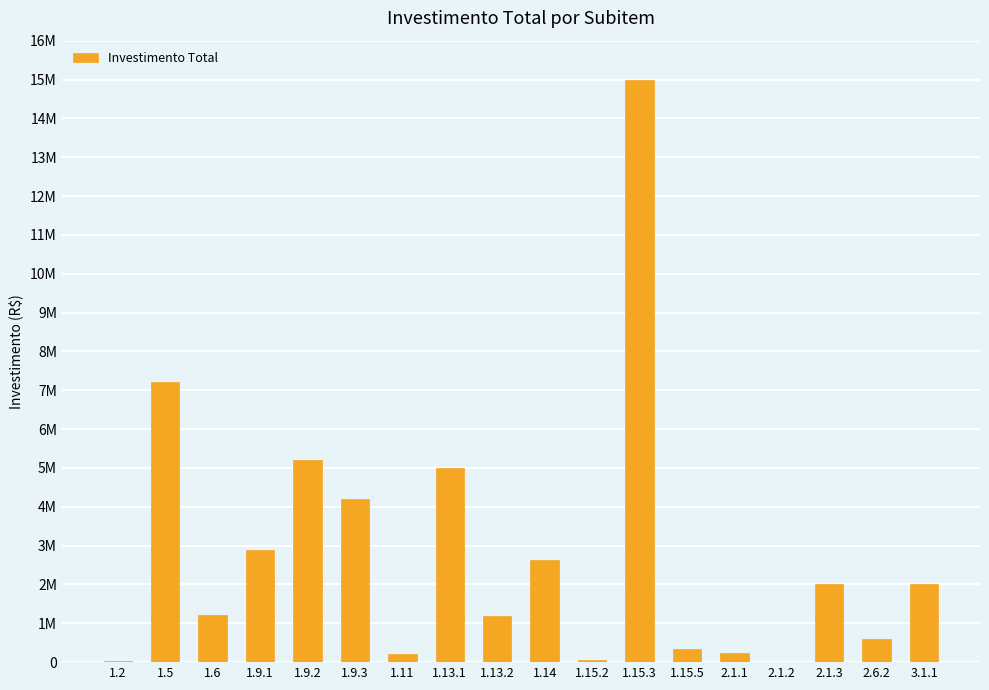

At which category does the chart reach its peak across all series?

1.15.3